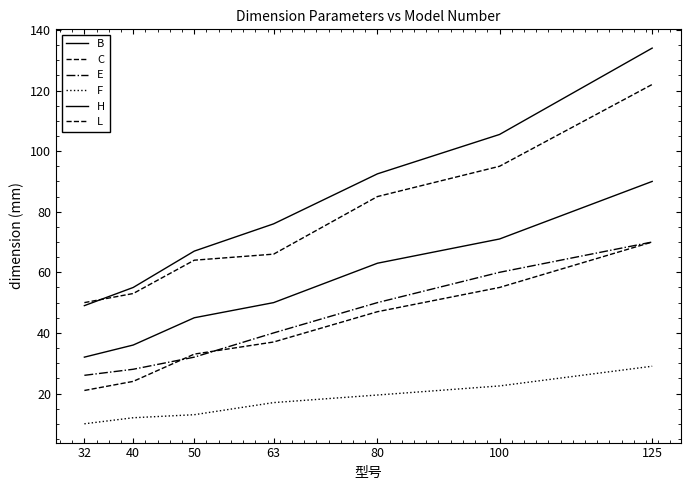

Is this an area chart (filled region under the line)?

No